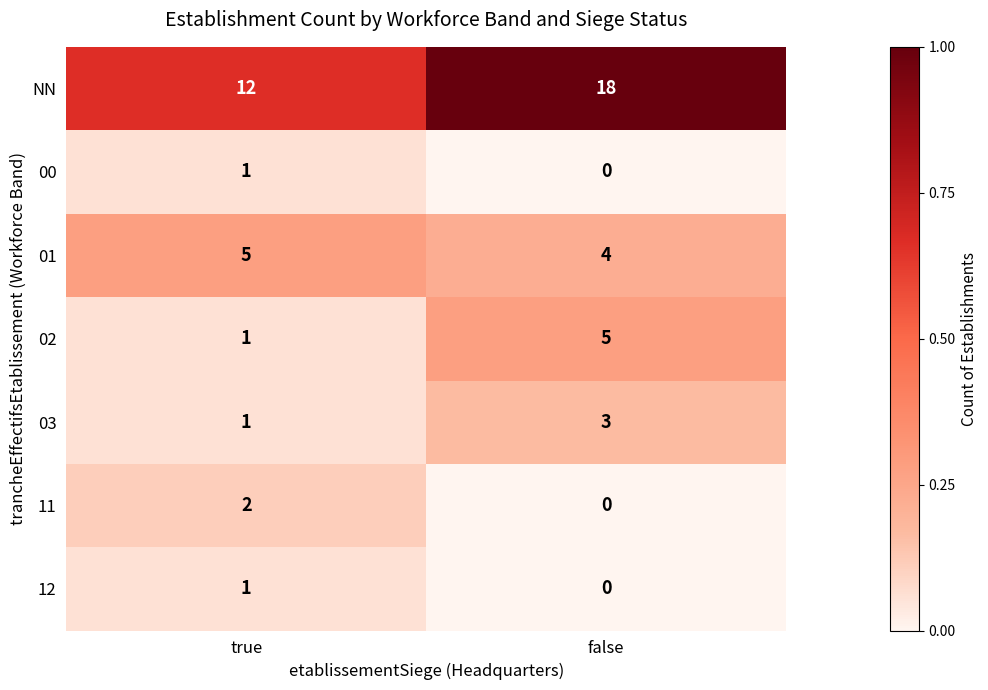

What is the difference between the highest and lowest values at true?

11